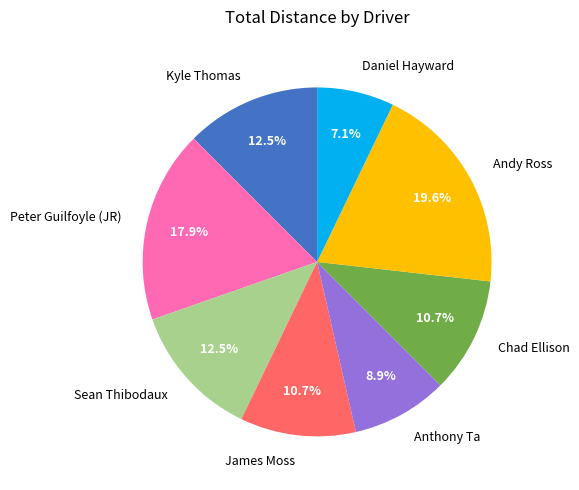

What is the smallest slice in the pie chart?

Daniel Hayward